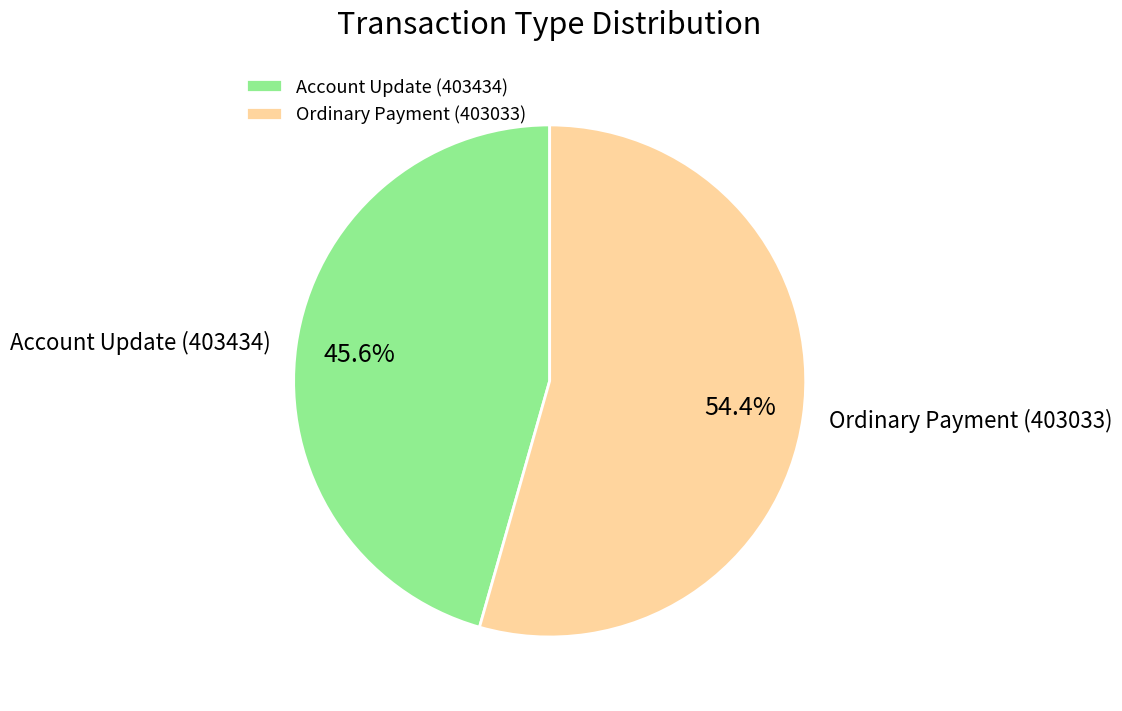

Which category accounts for the majority?

Ordinary Payment (403033)